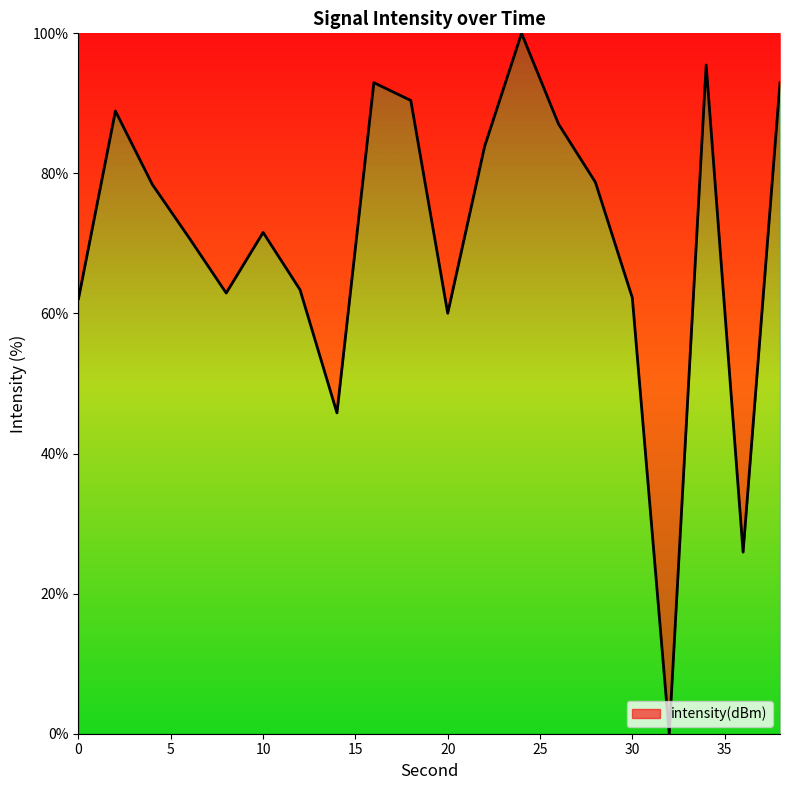

What is the maximum value shown in the chart?

100.0